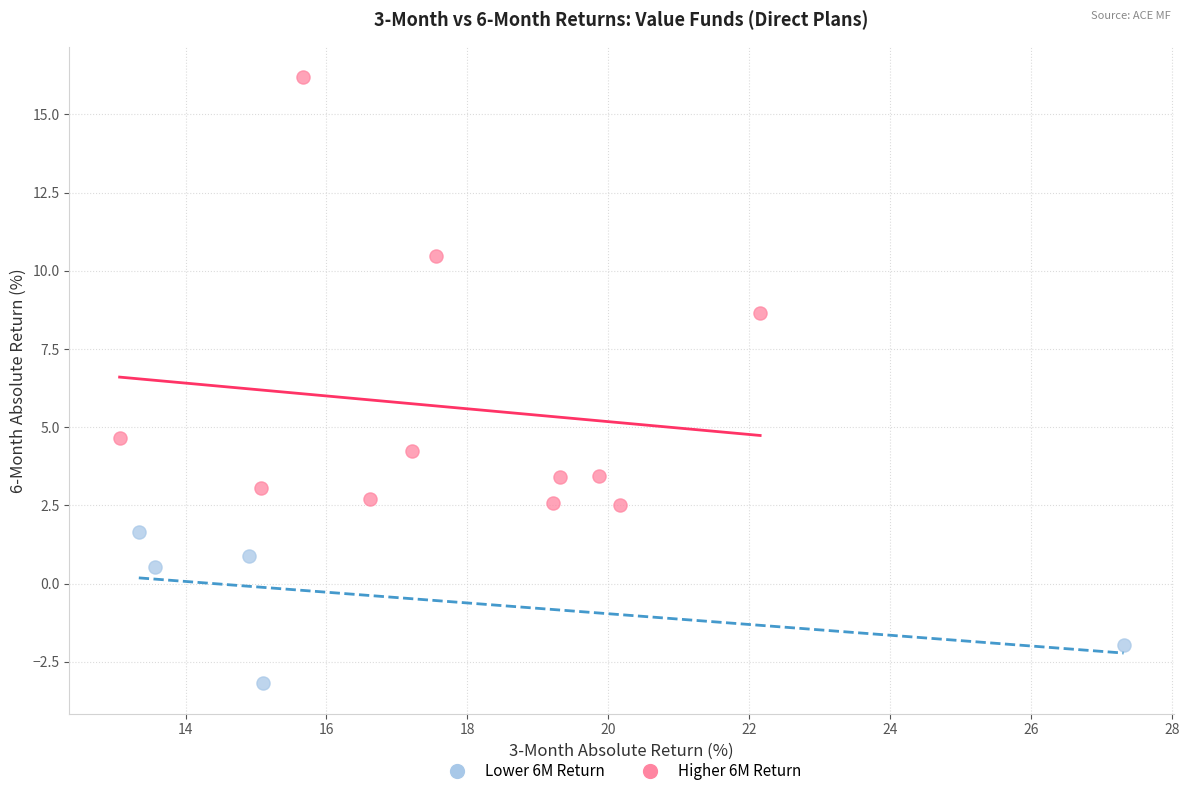

Which series reaches the maximum Y coordinate?

Higher 6M Return